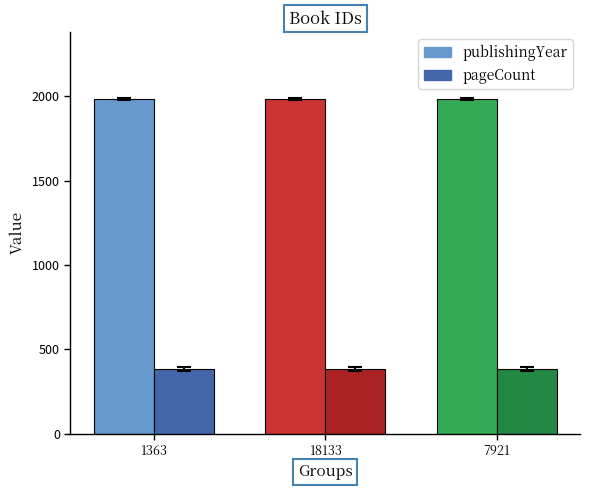

True or false: pageCount has a value of 257 at 18133.

False